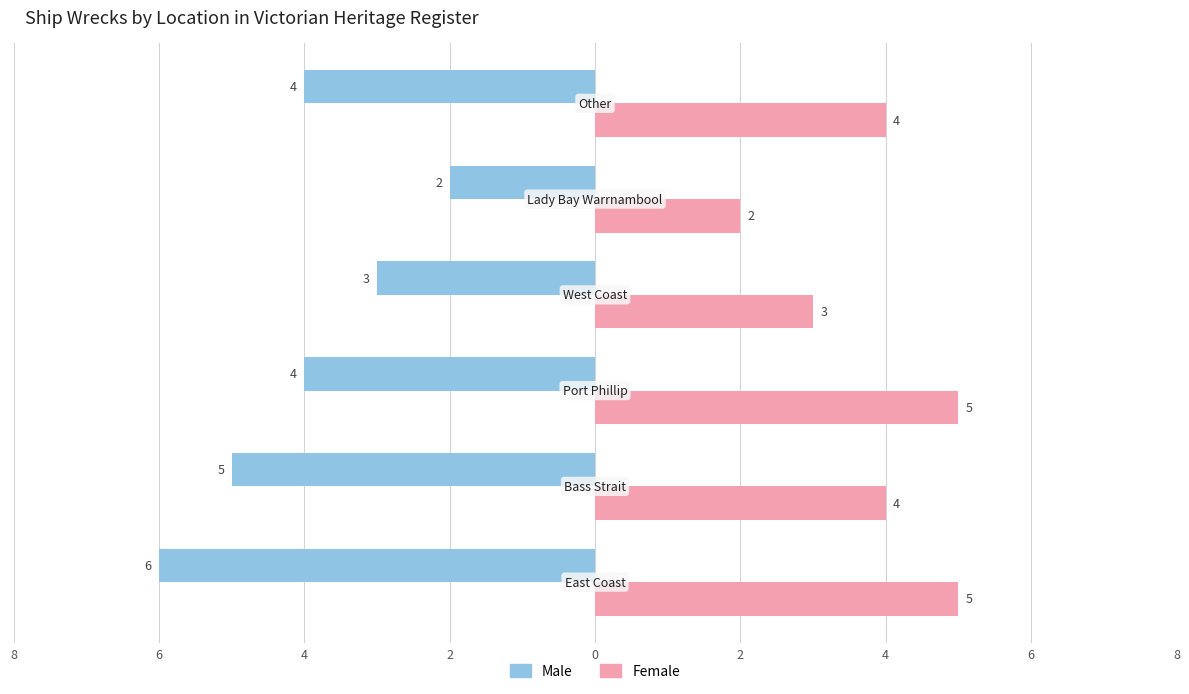

What is the difference between the maximum and minimum values in the Male series?

4